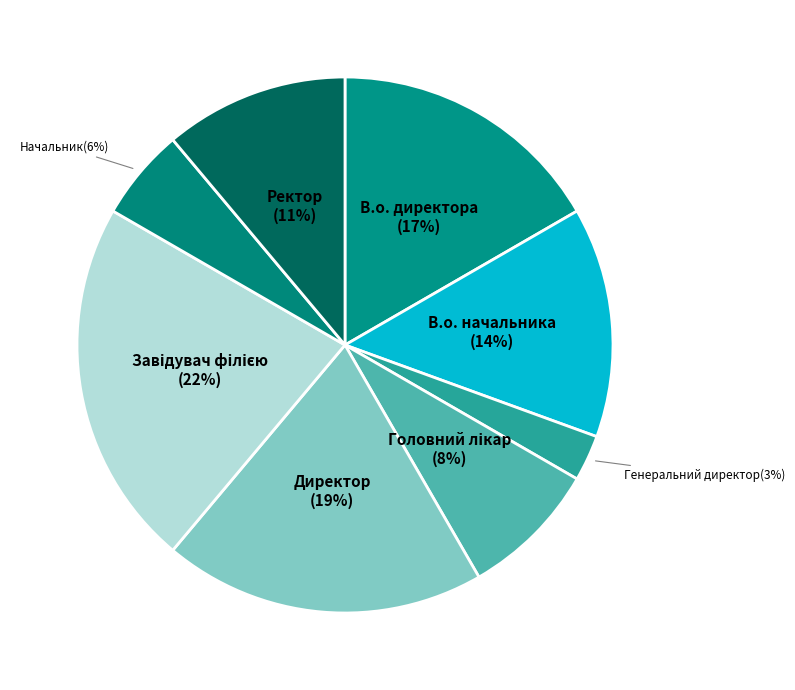

Count the number of slices in the pie.

8